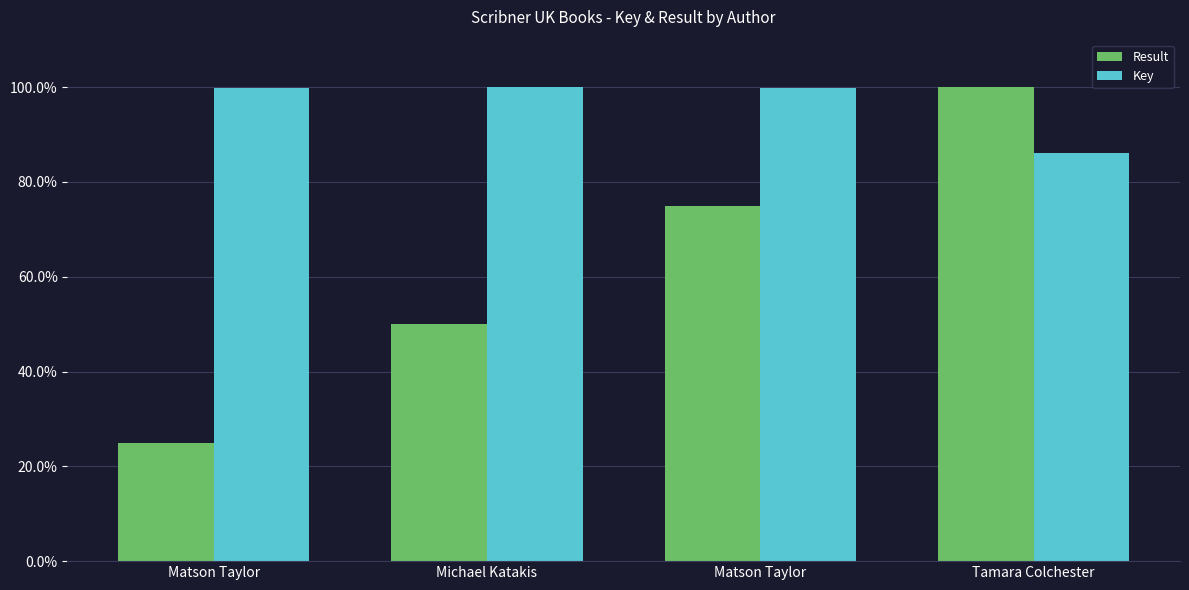

How many groups of bars are there?

4